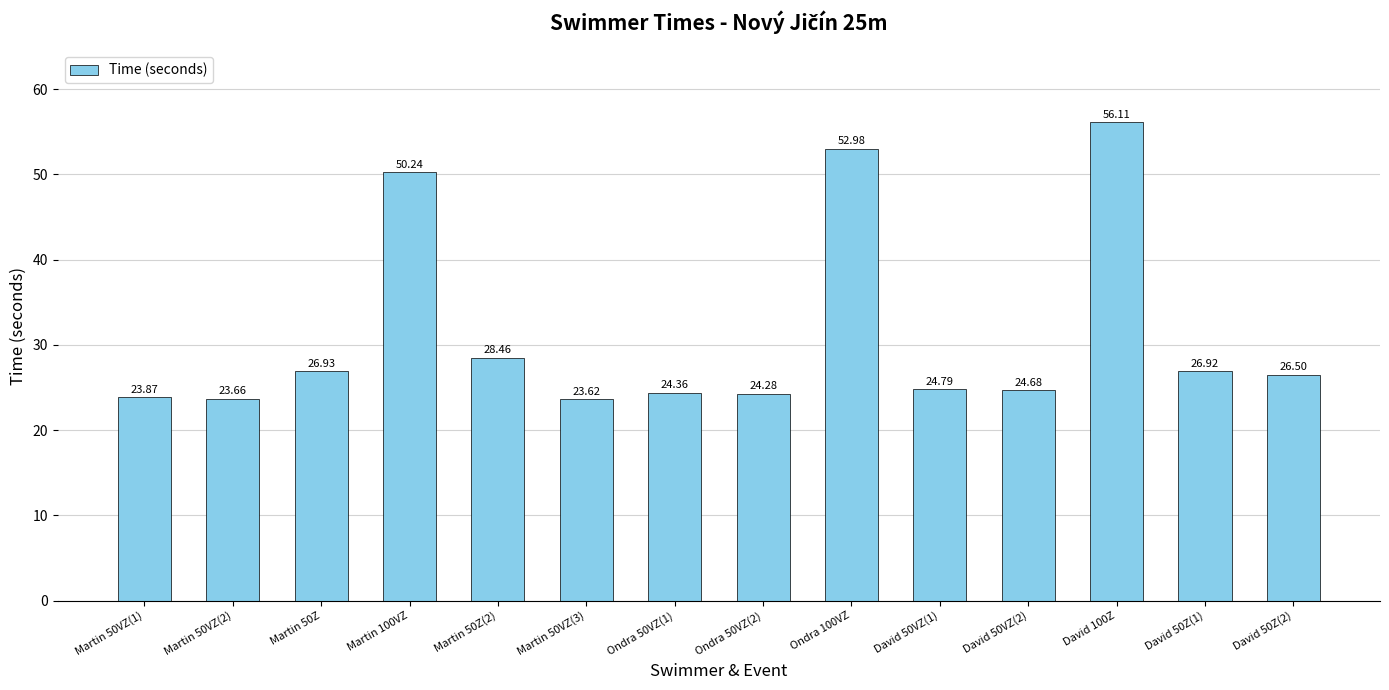

What is the label of the 9th bar from the right?

Martin 50VZ(3)